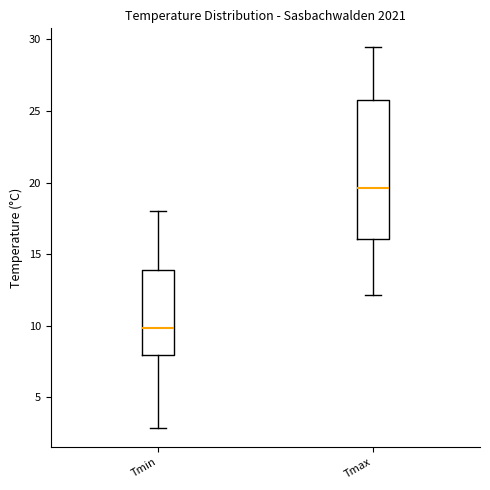

Where is the lower edge of the box for Tmax on the y-axis? The values are not printed on the chart, so give them approximately, as read against the axis.

16.0